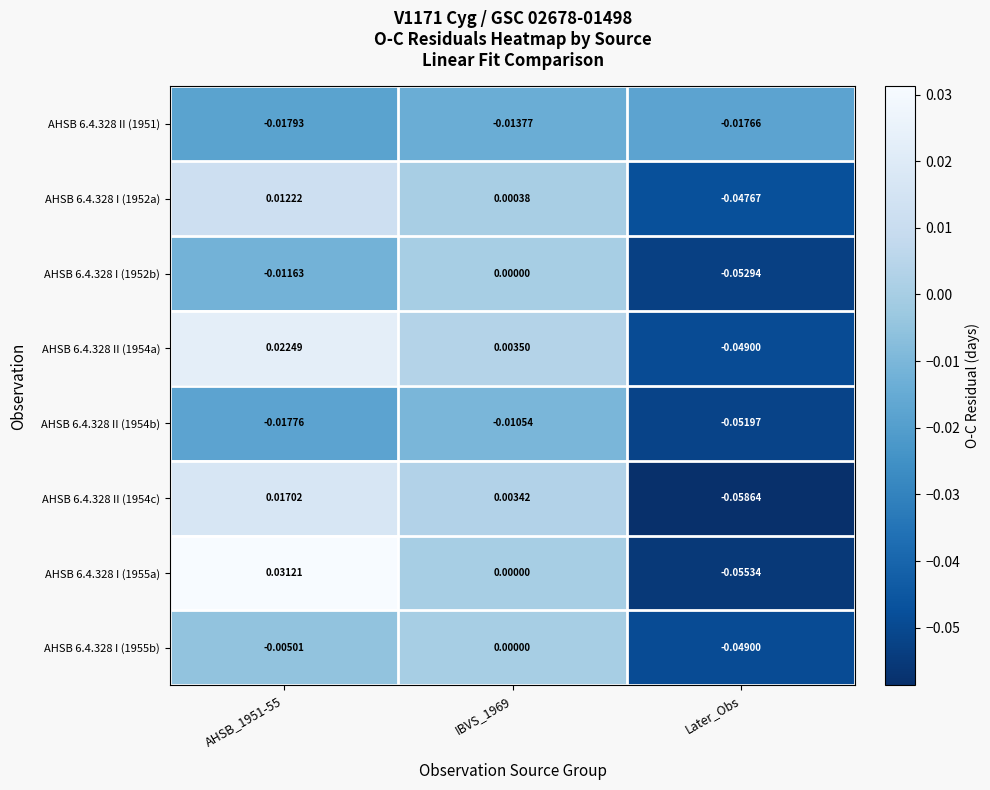

Is the value of AHSB 6.4.328 I (1955b) at AHSB_1951-55 greater than the value of AHSB 6.4.328 II (1951) at AHSB_1951-55?

Yes